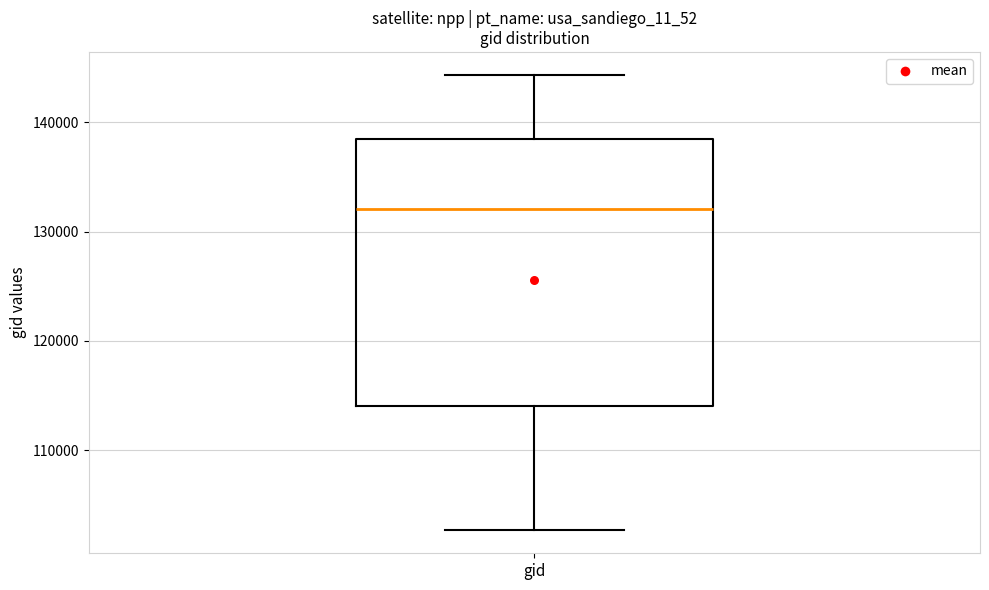

Transcribe this box plot: give where the median line is, the range the box spans, and where the two whiskers end, as read against the y-axis. The values are not printed on the chart, so give them approximately, as read against the axis.

median 132000, box 114000 to 138000, whiskers 103000 to 144000